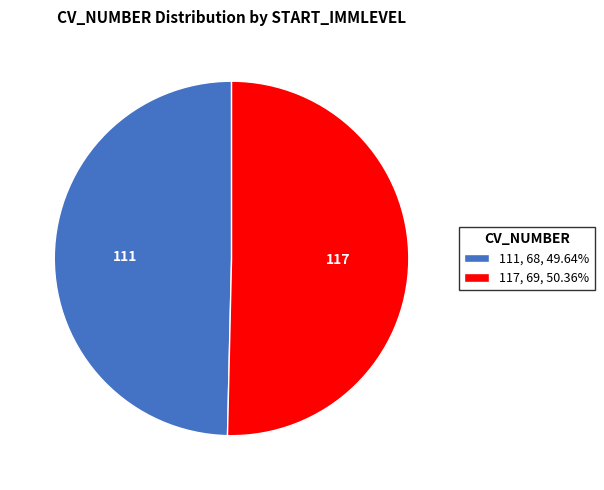

Is it true that 117 is 37% of the pie?

False